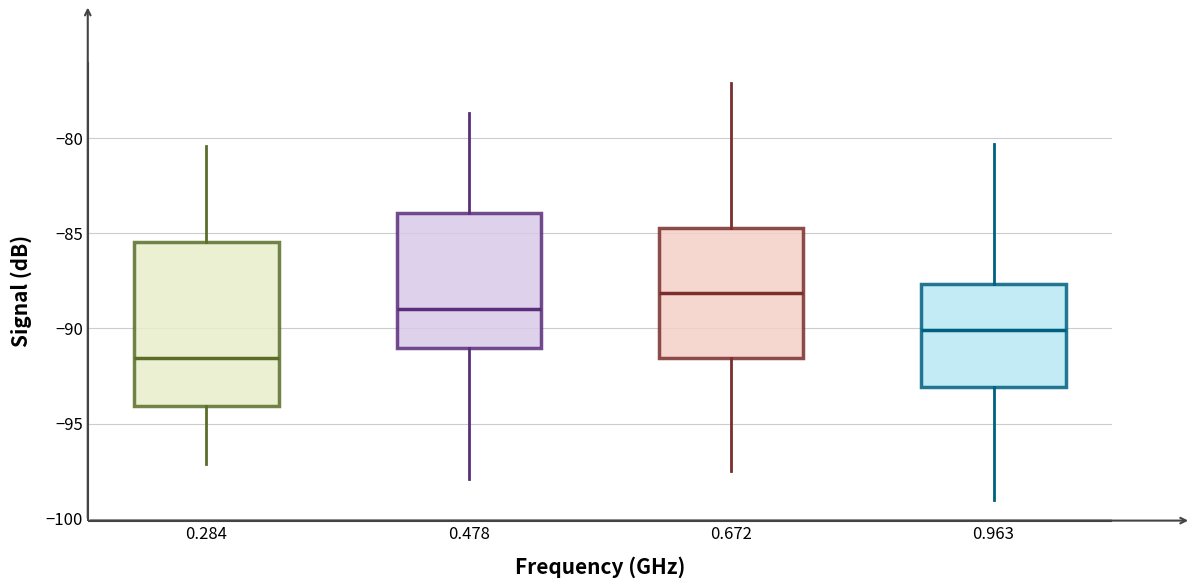

Comparing the boxes themselves (not the whiskers), which one is the tallest?

0.284